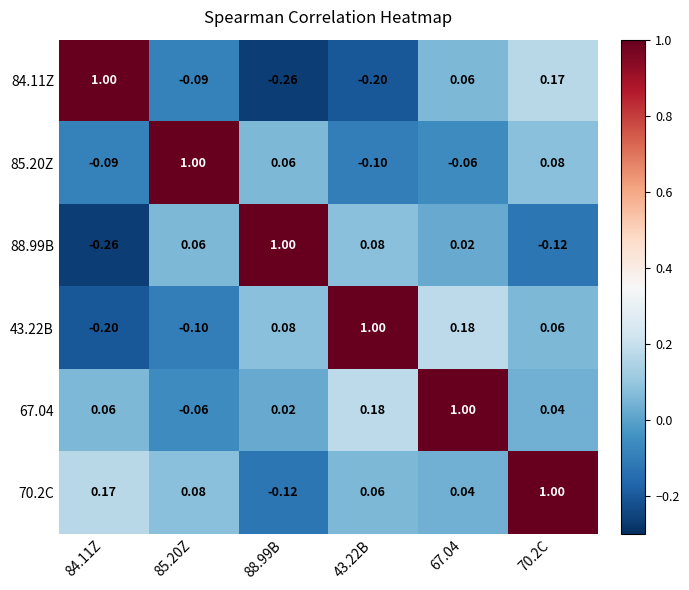

Is the value of 67.04 at 43.22B greater than the value of 84.11Z at 67.04?

Yes